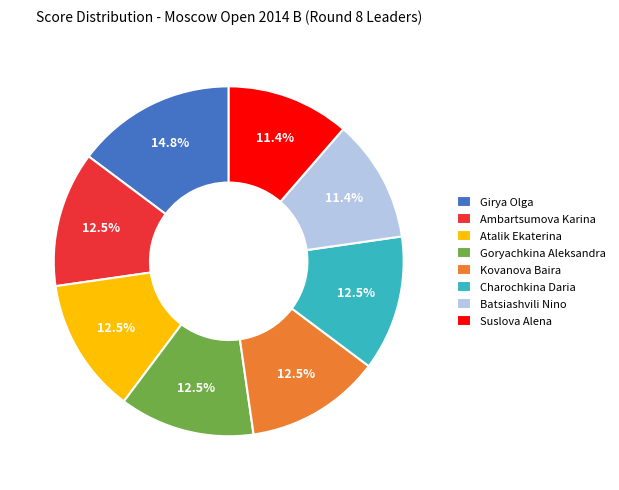

Does Charochkina Daria account for over 50% of the chart?

No